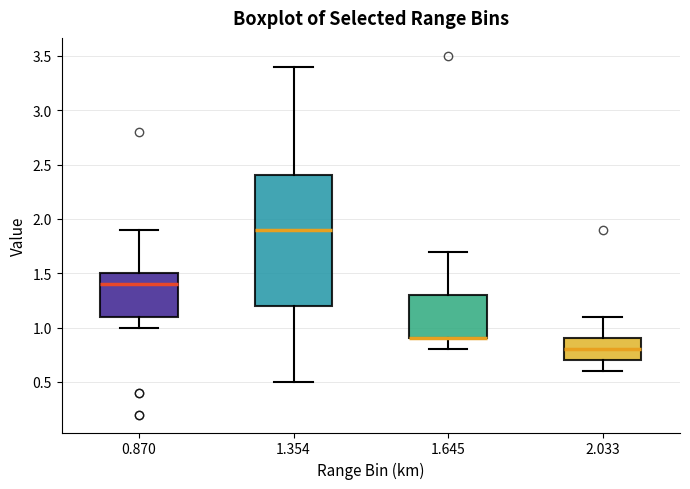

Reading left to right, read every box against the y-axis: the position of its median line, the range the box covers, and the ends of its whiskers. The values are not printed on the chart, so give them approximately, as read against the axis.

0.870: median 1.4, box 1.1 to 1.5, whiskers 1.0 to 1.9
1.354: median 1.9, box 1.2 to 2.4, whiskers 0.5 to 3.4
1.645: median 0.9 (drawn on the box's lower edge), box 0.9 to 1.3, whiskers 0.8 to 1.7
2.033: median 0.8, box 0.7 to 0.9, whiskers 0.6 to 1.1